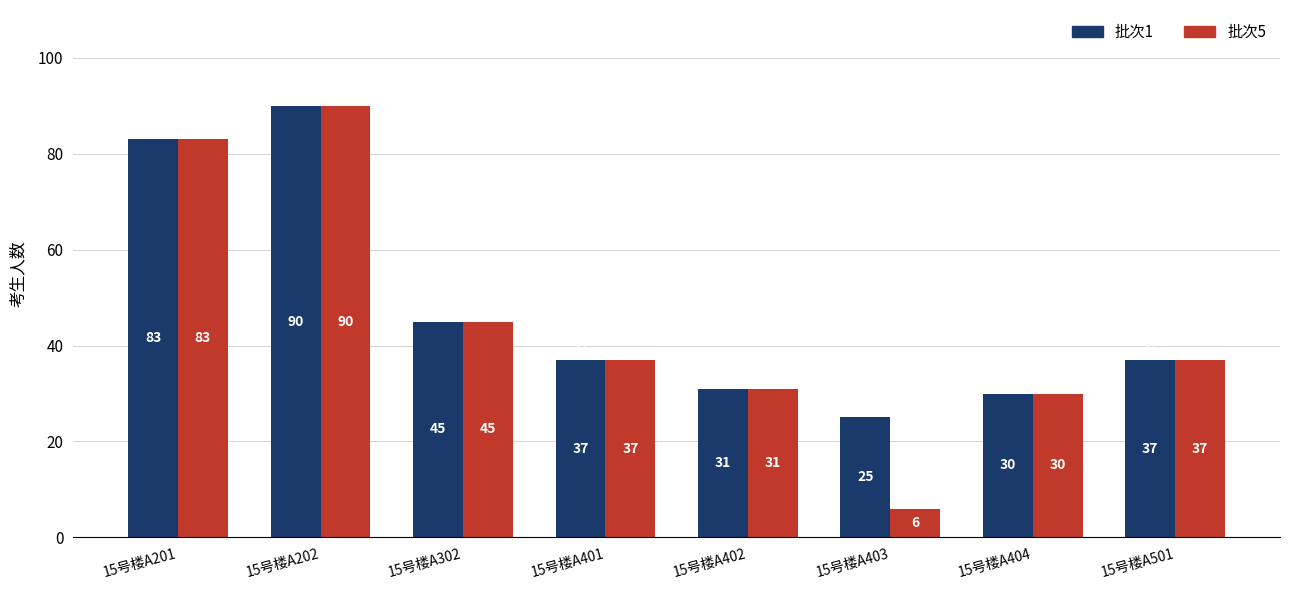

Rank the series by their average value, from highest to lowest.

批次1, 批次5